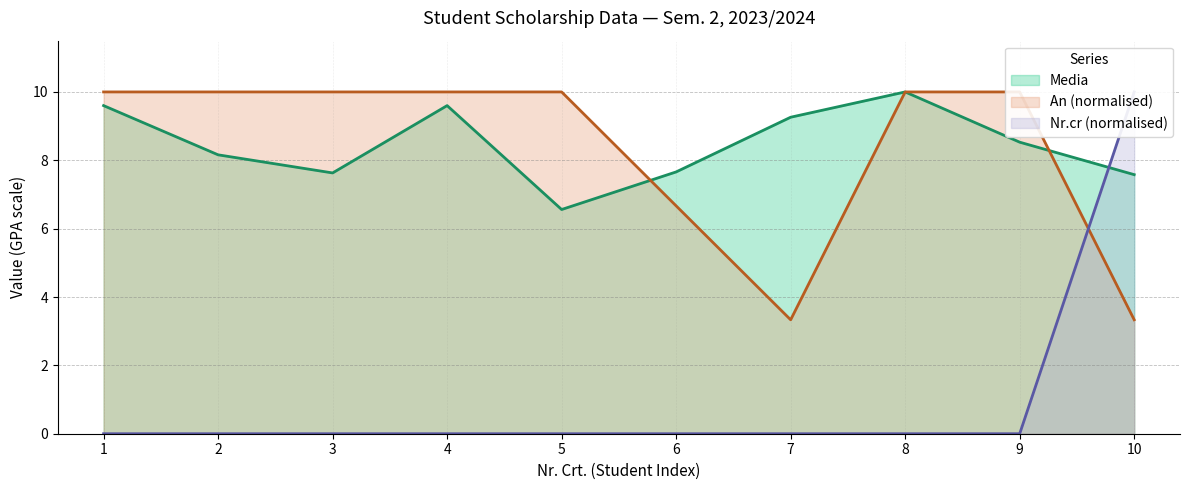

Between which two adjacent categories do An and Nr.cr first intersect?

9 and 10